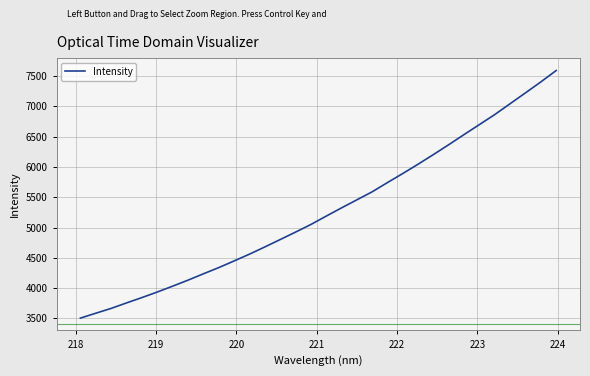

True or false: the data has more than 2 interior local peaks.

False